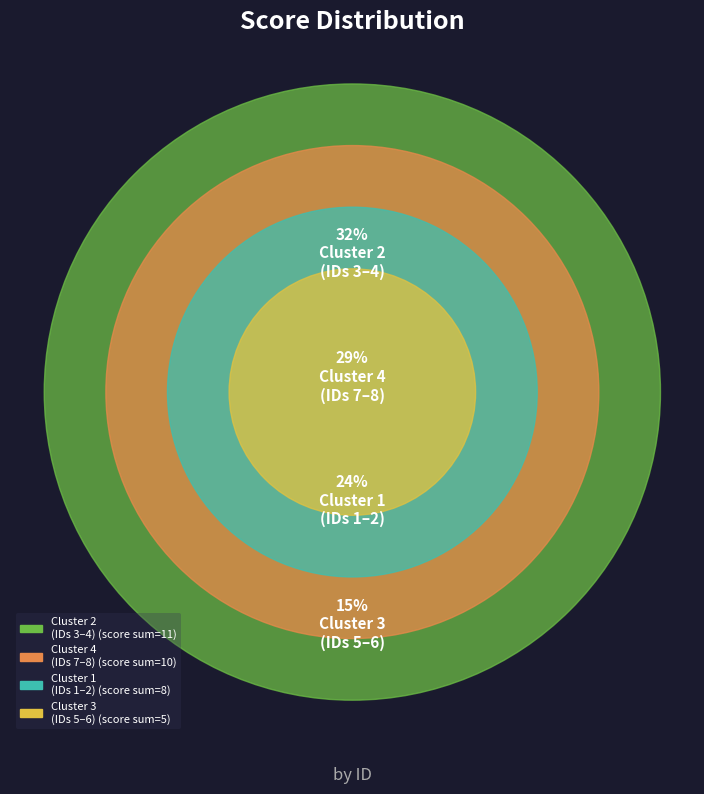

To the nearest percent, what is the combined percentage of ID 1 and ID 3?

35%